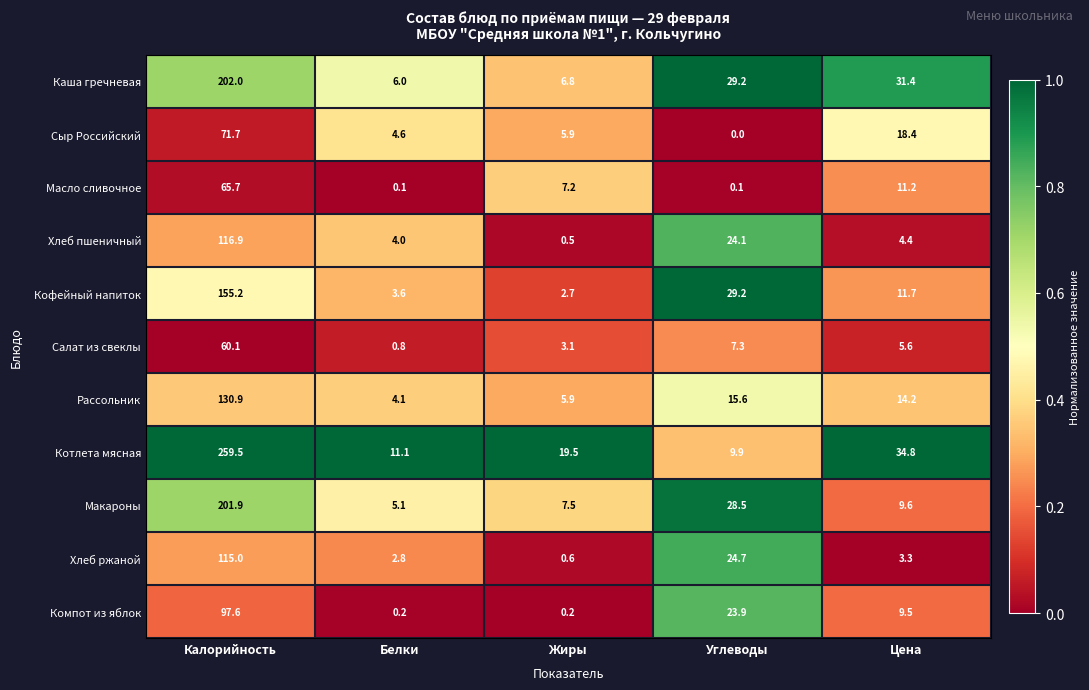

Is it true that Кофейный напиток equals 98.3 at Калорийность?

False